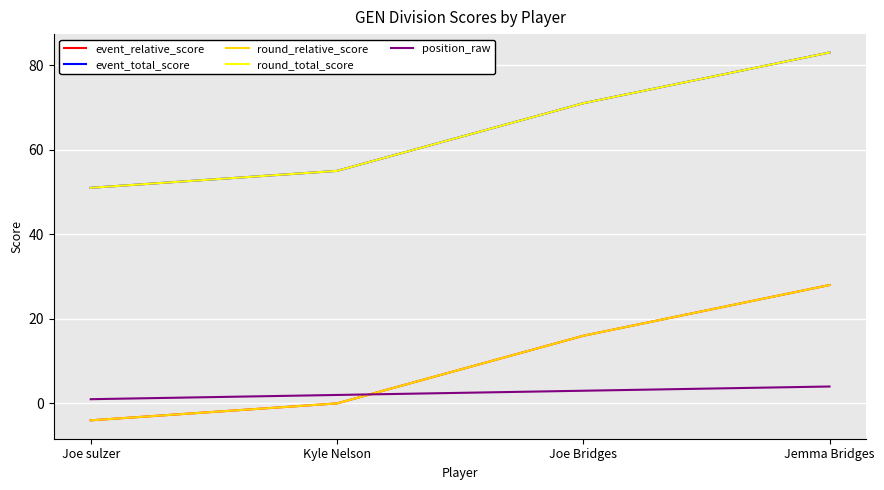

The value of round_total_score at Jemma Bridges is 137. True or false?

False